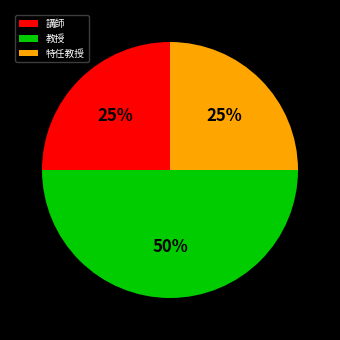

The 講師 slice represents 25% of the pie. True or false?

True